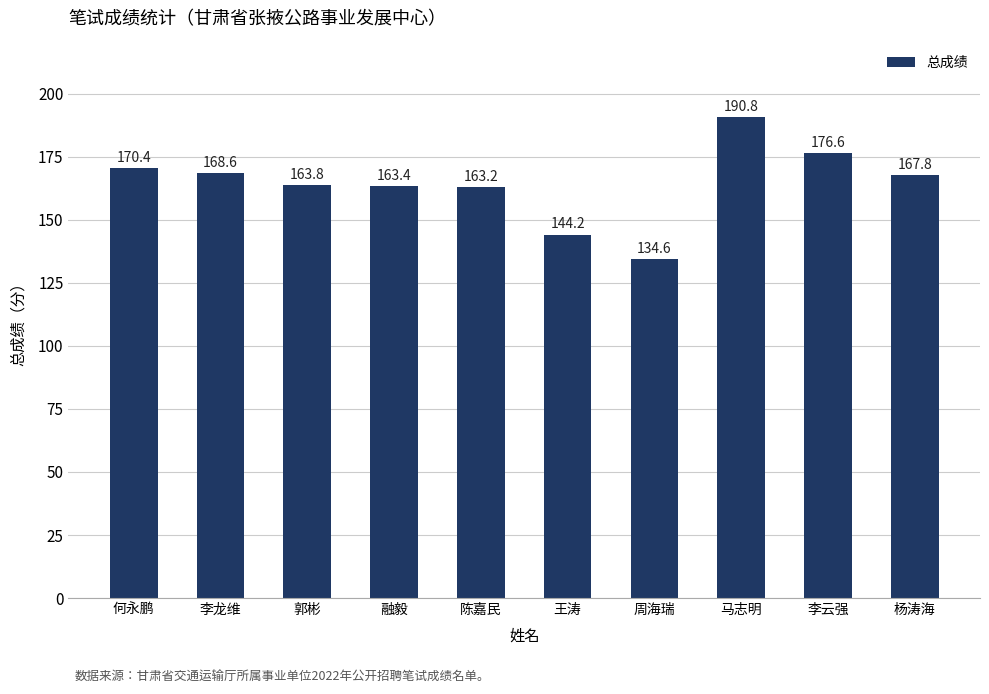

Rank the categories by value from lowest to highest.

周海瑞, 王涛, 陈嘉民, 融毅, 郭彬, 杨涛海, 李龙维, 何永鹏, 李云强, 马志明